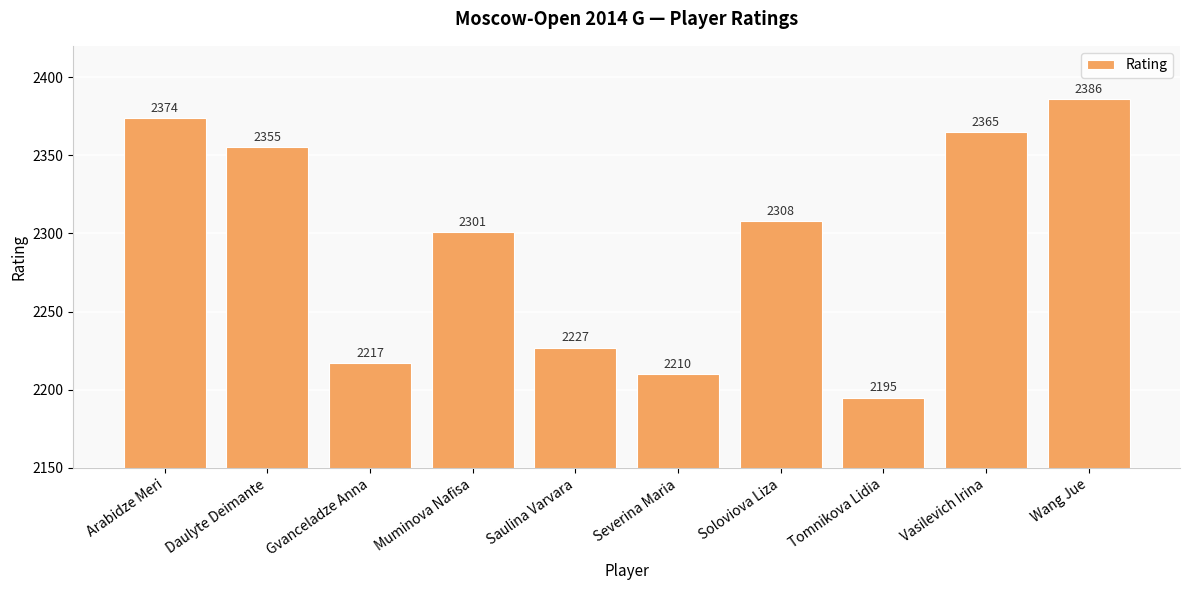

Is it true that the value at Vasilevich Irina is 2365?

True